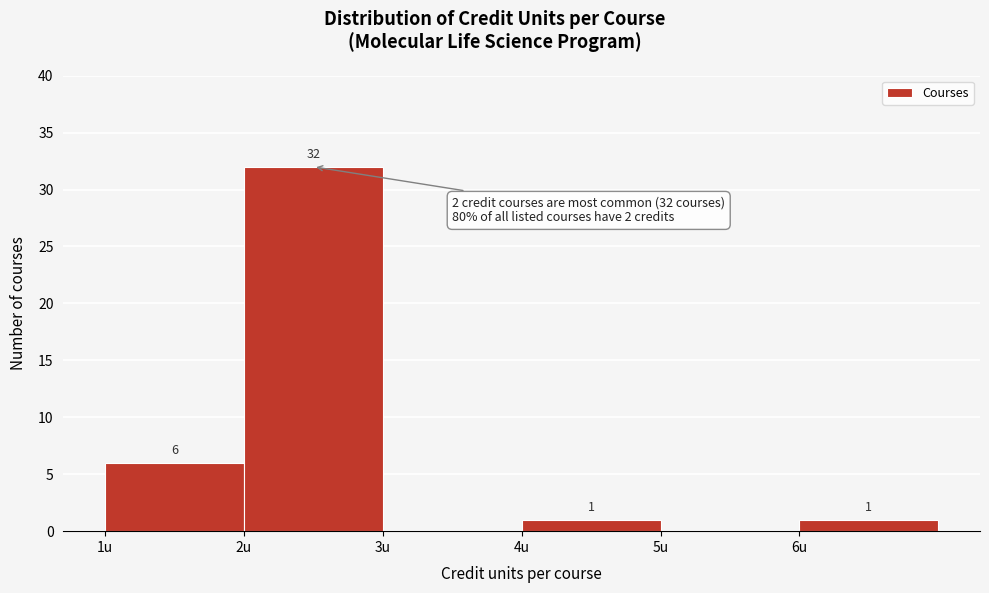

Over which range of the x-axis is the bar tallest?

2 to 3